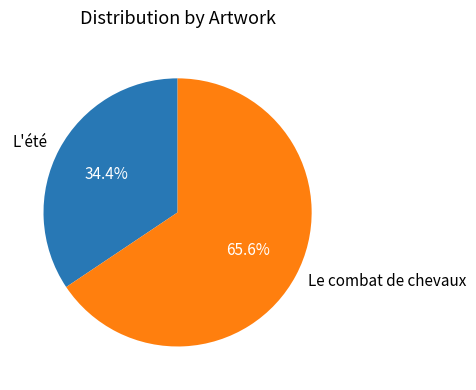

Which slice represents more than half of the pie?

Le combat de chevaux